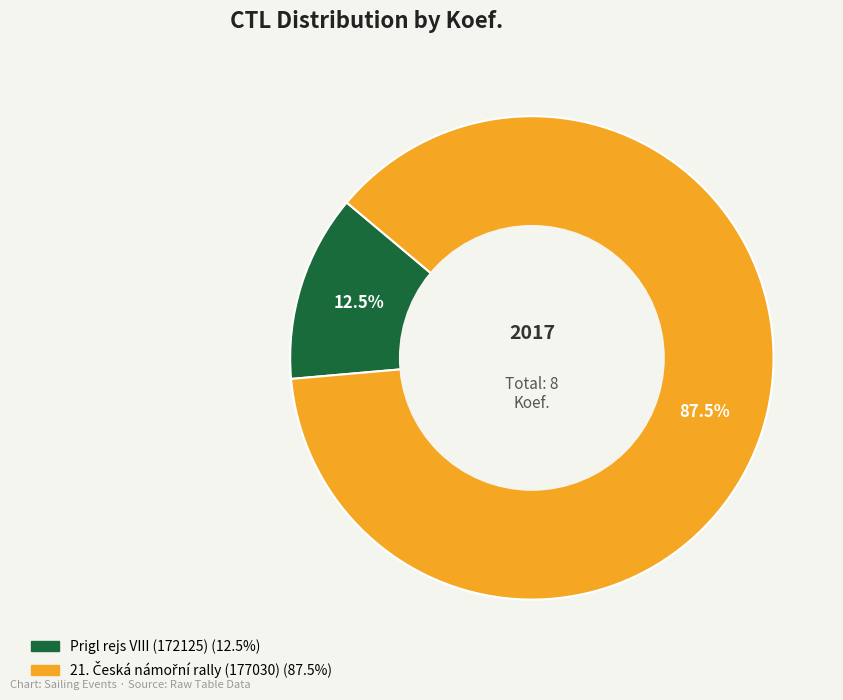

Is there a majority slice in this chart?

Yes